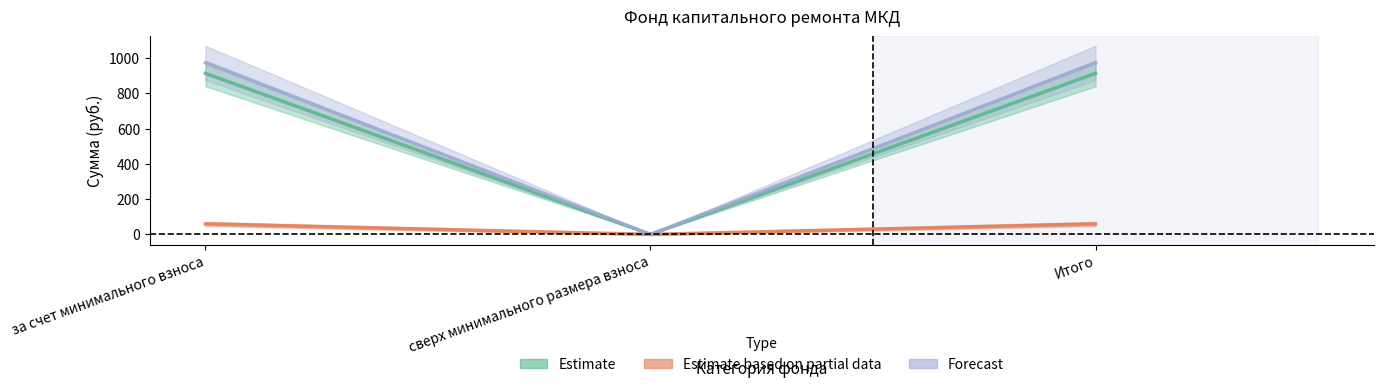

Between Итого and за счет минимального взноса, which is larger?

Итого